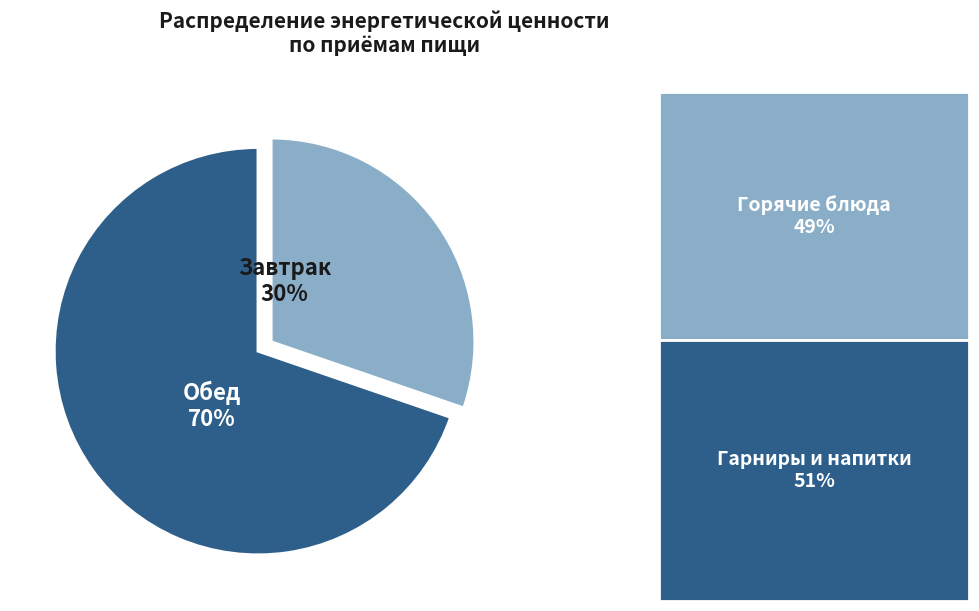

To the nearest percent, what is the average slice percentage?

50%